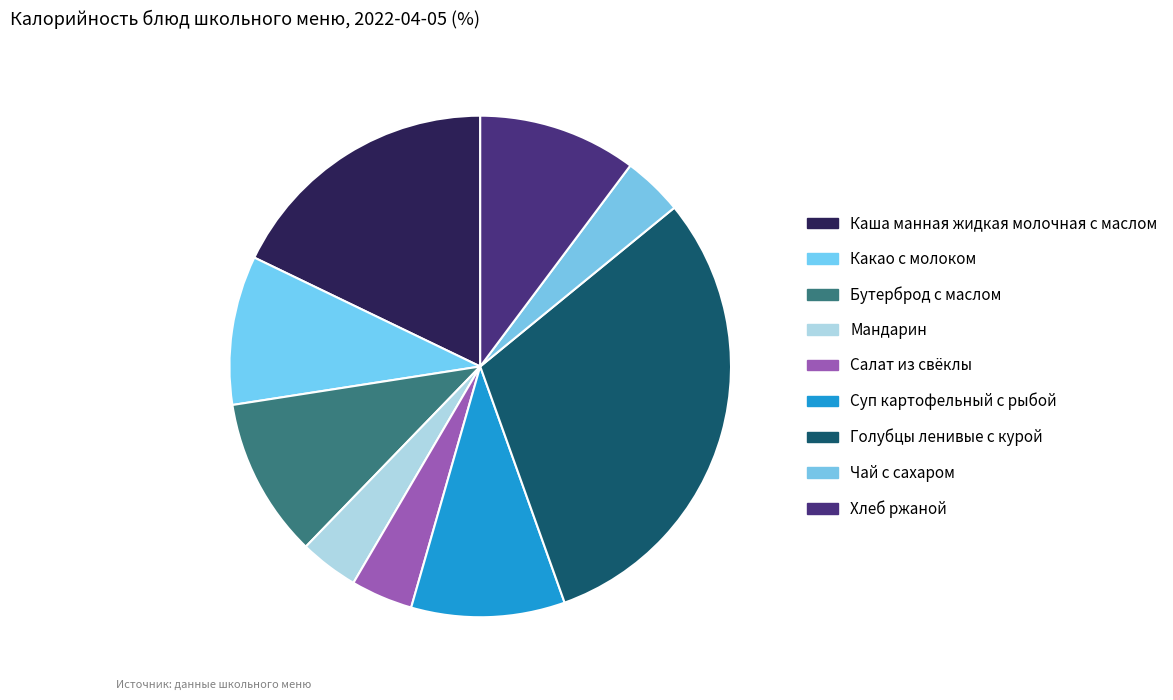

Which slice is the smallest?

Мандарин